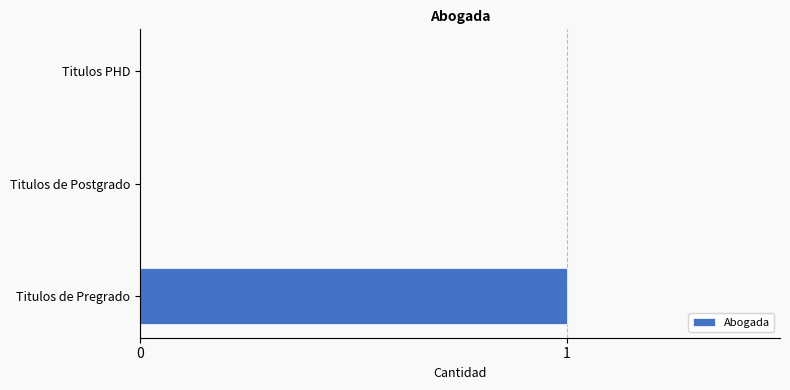

How many distinct data groups are displayed?

1